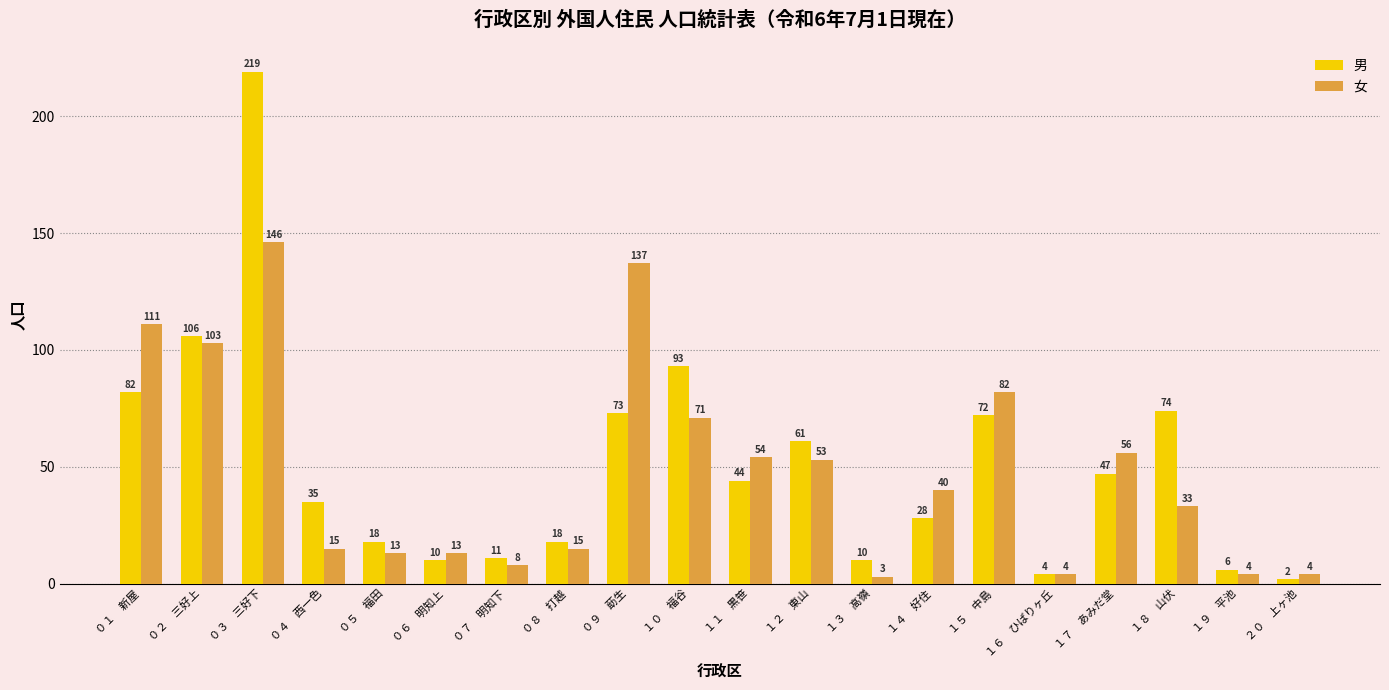

Count the number of categories in the chart.

20